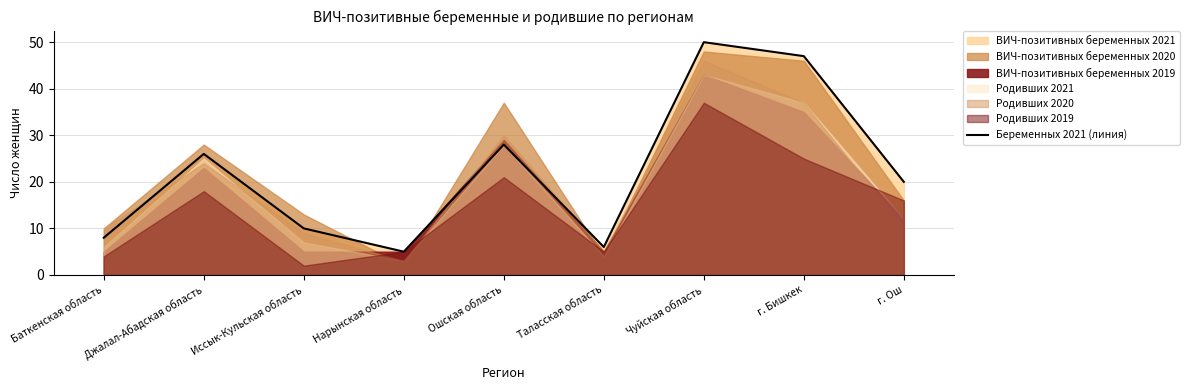

How many values are below 20?

4